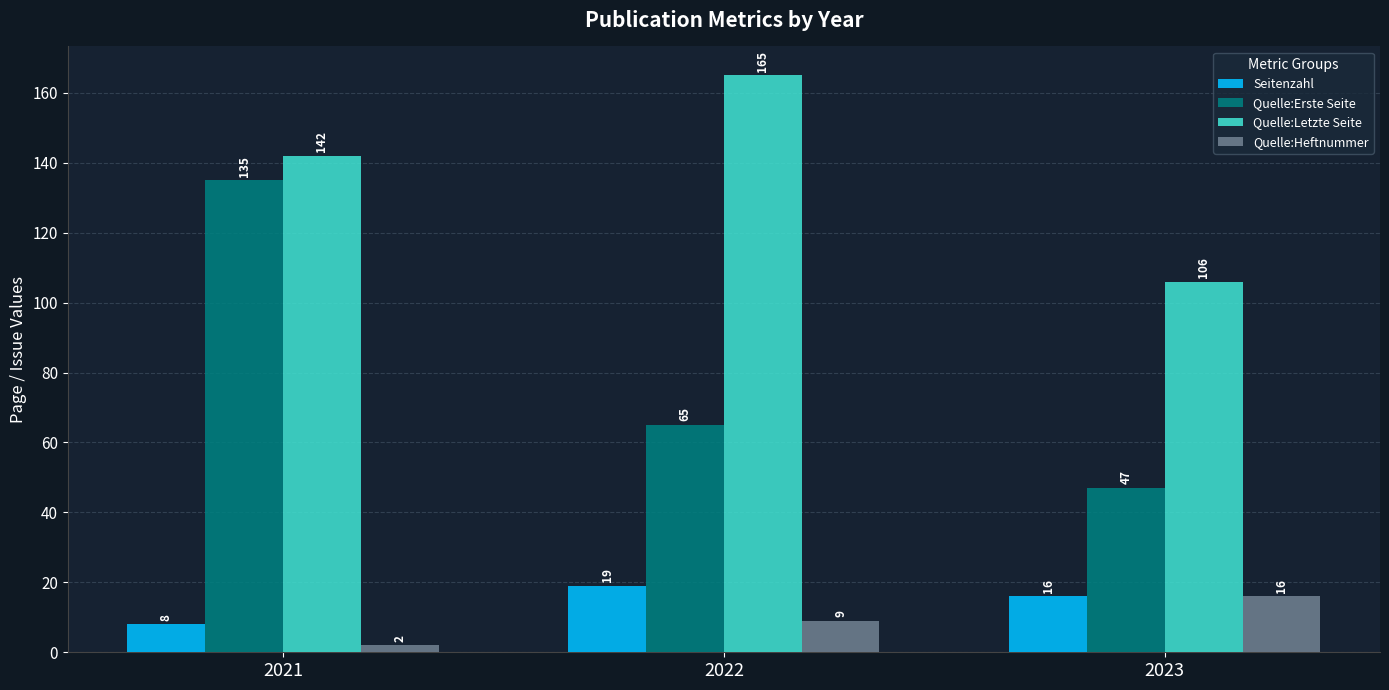

How many data points does each series have?

3